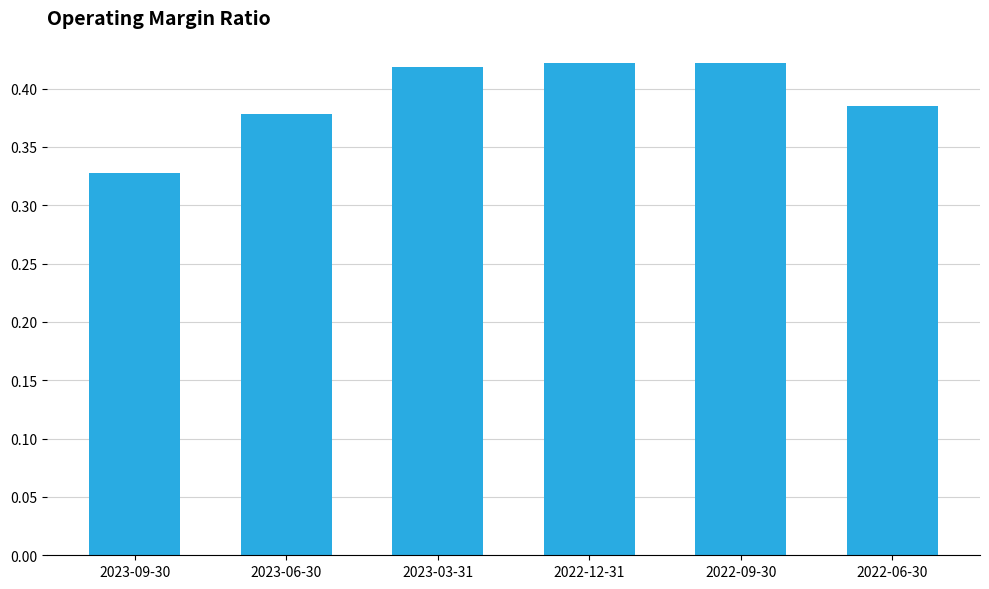

True or false: the data shows 0.6 at 2022-09-30.

False